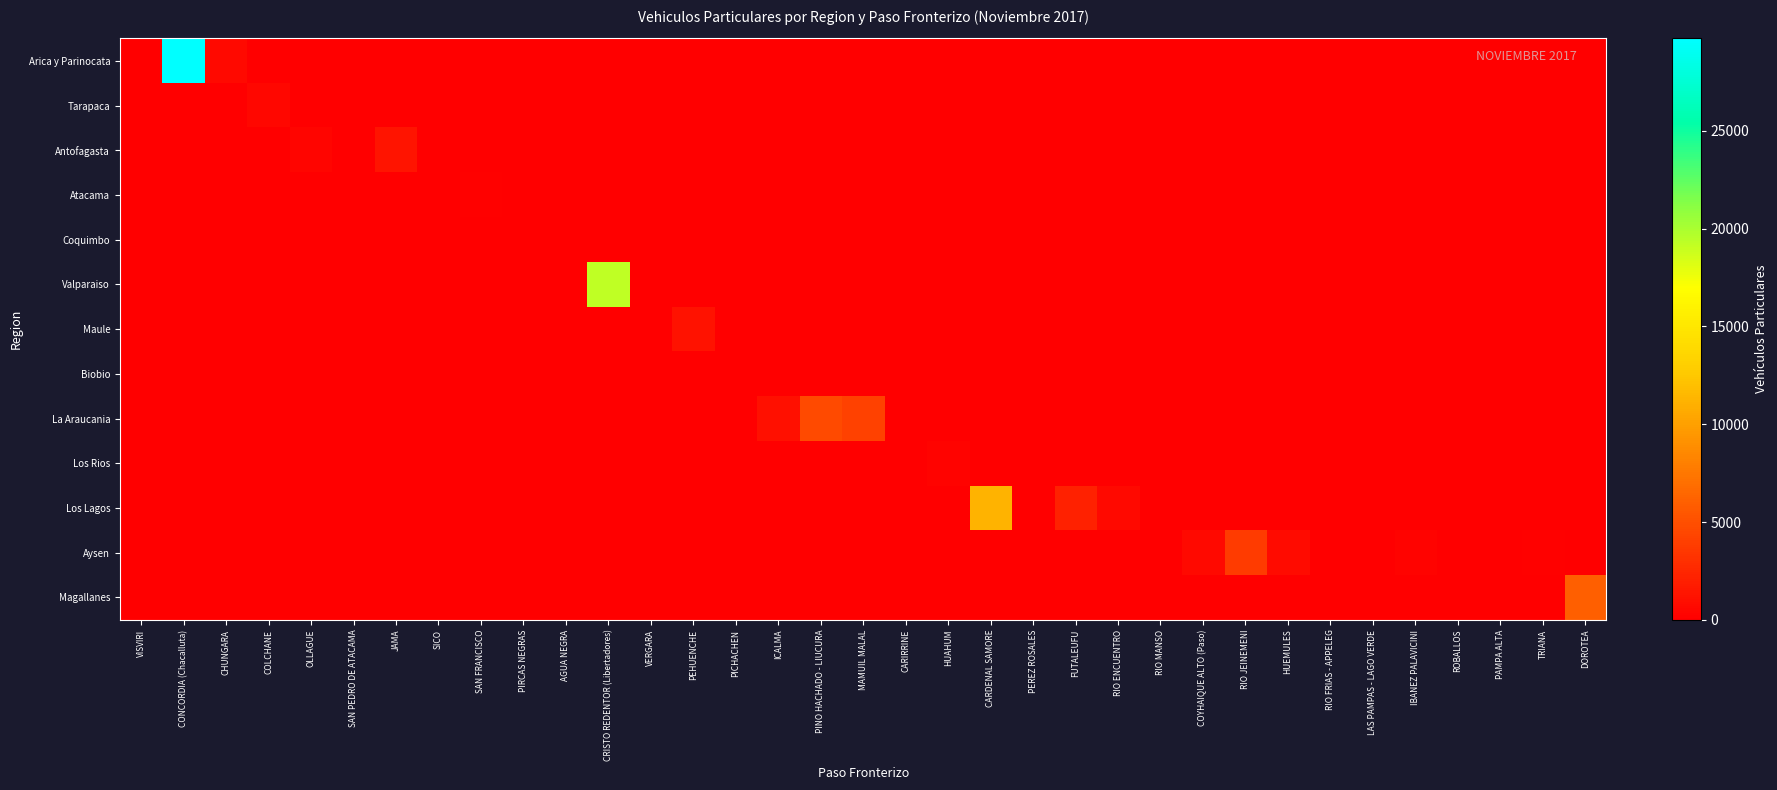

Which has a higher value, CHUNGARA or RIO ENCUENTRO?

CHUNGARA